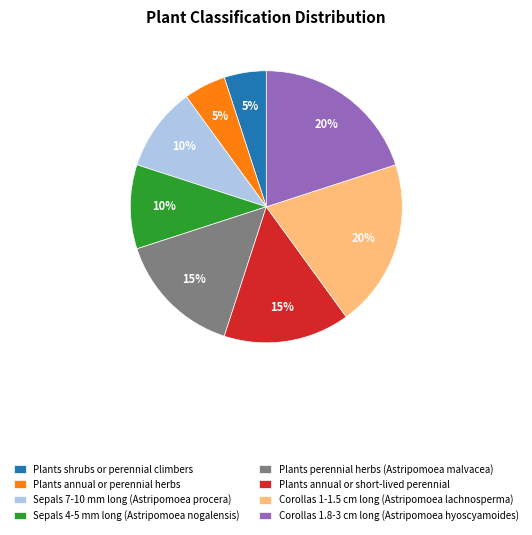

To the nearest percent, what is the difference between the Sepals 7-10 mm long (Astripomoea procera) and Corollas 1-1.5 cm long (Astripomoea lachnosperma) slice percentages?

10%